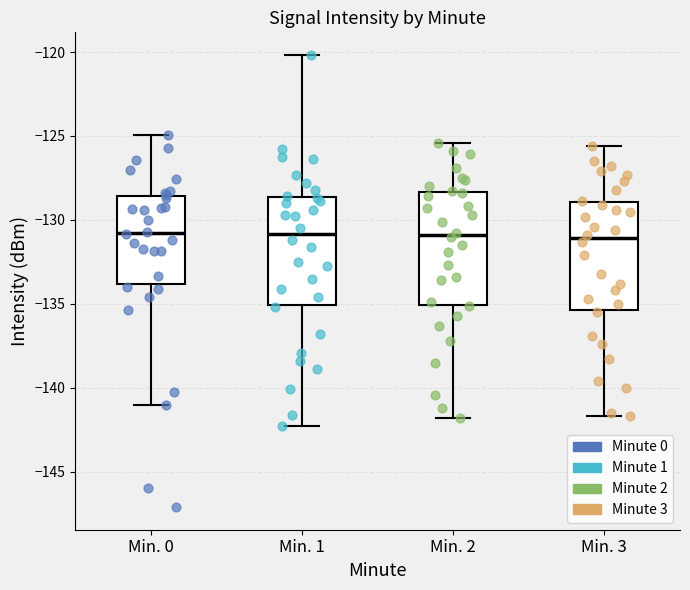

Reading left to right, transcribe this box plot: for each box, give where its median line is, the range the box spans, and where its two whiskers end, as read against the y-axis. The values are not printed on the chart, so give them approximately, as read against the axis.

Min. 0: median -131.0, box -134.0 to -128.5, whiskers -141.0 to -125.0
Min. 1: median -131.0, box -135.0 to -128.5, whiskers -142.5 to -120.0
Min. 2: median -131.0, box -135.0 to -128.5, whiskers -142.0 to -125.5
Min. 3: median -131.0, box -135.5 to -129.0, whiskers -141.5 to -125.5